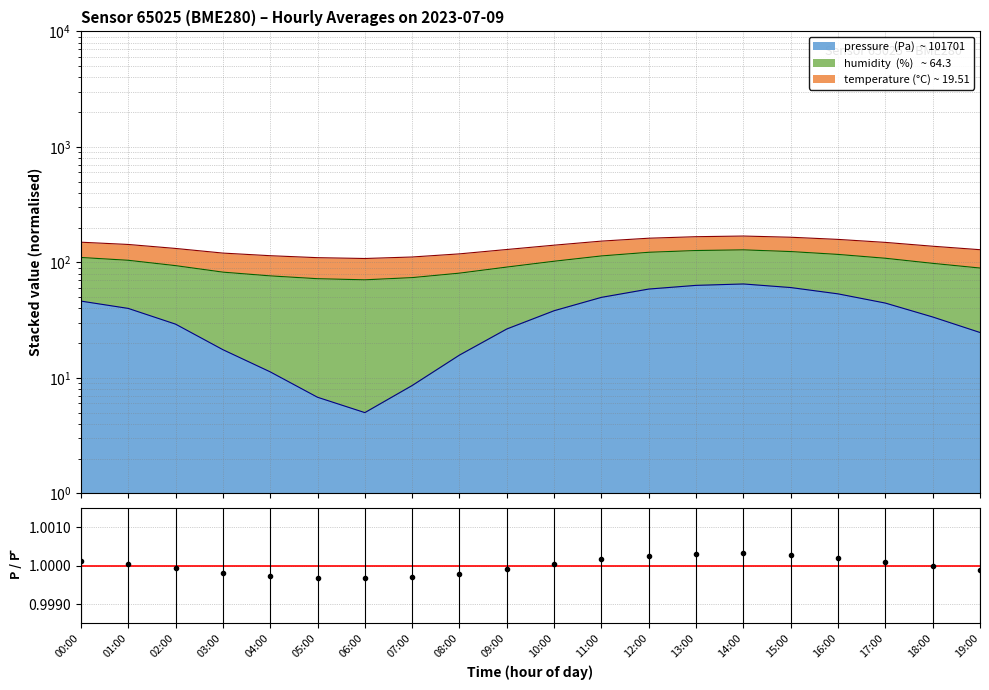

Where is the first local maximum?

14:00